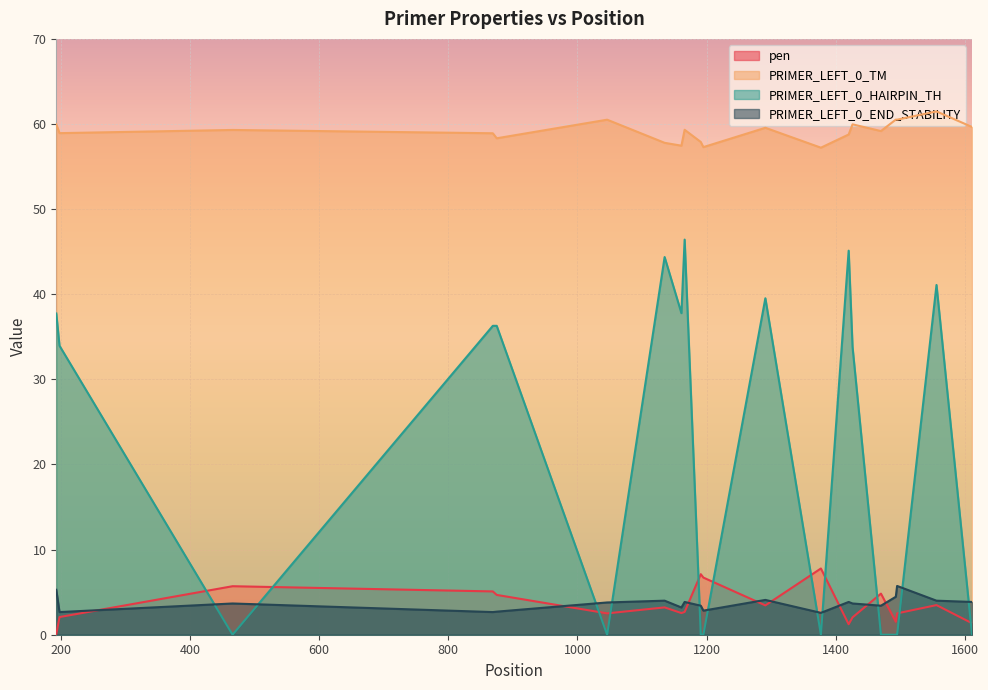

The pen series shows 0.6 at 1161. True or false?

False